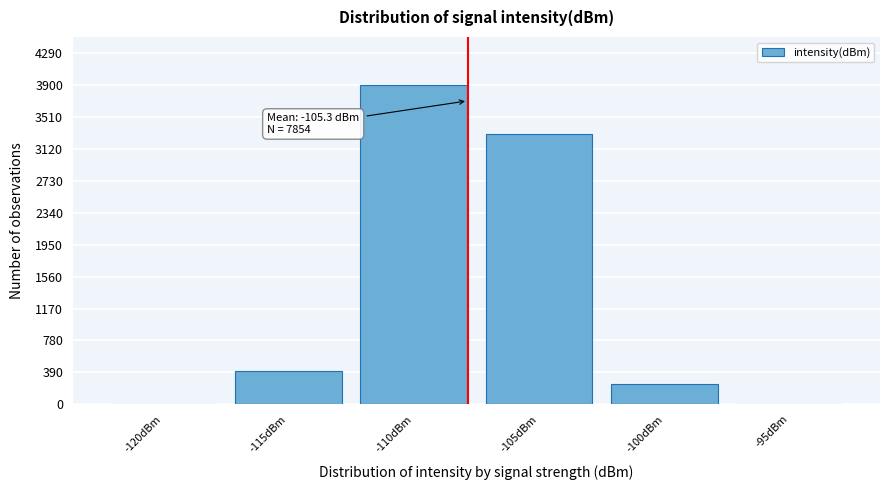

Reading left to right, what are all the values shown in this chart?

-120dBm=2	-115dBm=401	-110dBm=3903	-105dBm=3303	-100dBm=243	-95dBm=2